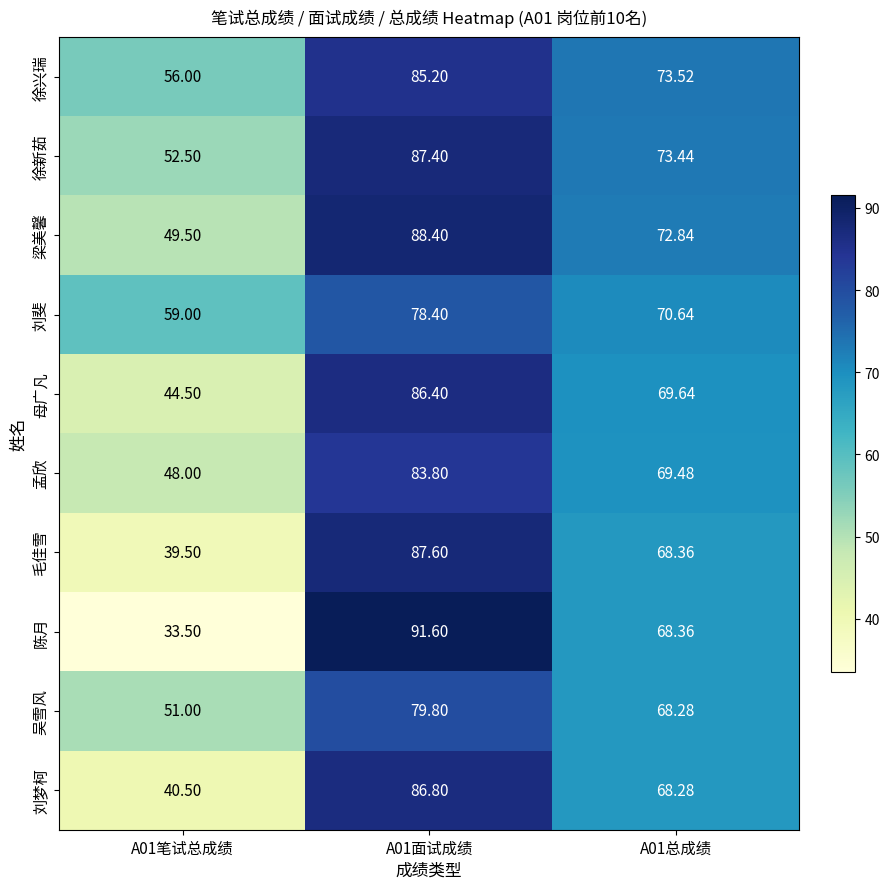

At A01面试成绩, list the series in order from largest to smallest.

陈月, 梁美馨, 毛佳雪, 徐新茹, 刘梦柯, 母广凡, 徐兴瑞, 孟欣, 吴雪风, 刘斐